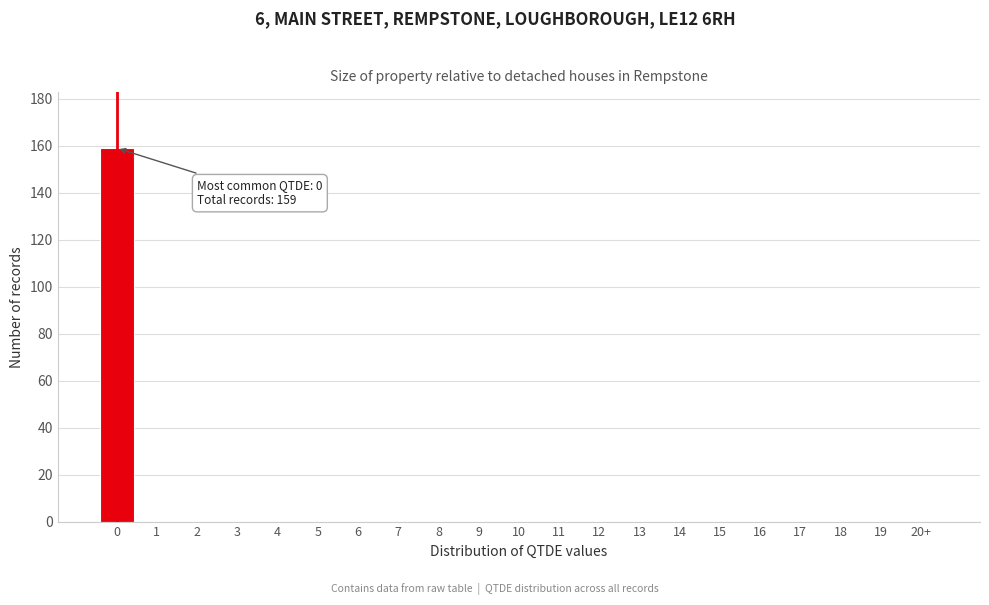

Reading left to right, list all the values displayed in this chart.

0=159	1=0	2=0	3=0	4=0	5=0	6=0	7=0	8=0	9=0	10=0	11=0	12=0	13=0	14=0	15=0	16=0	17=0	18=0	19=0	20+=0